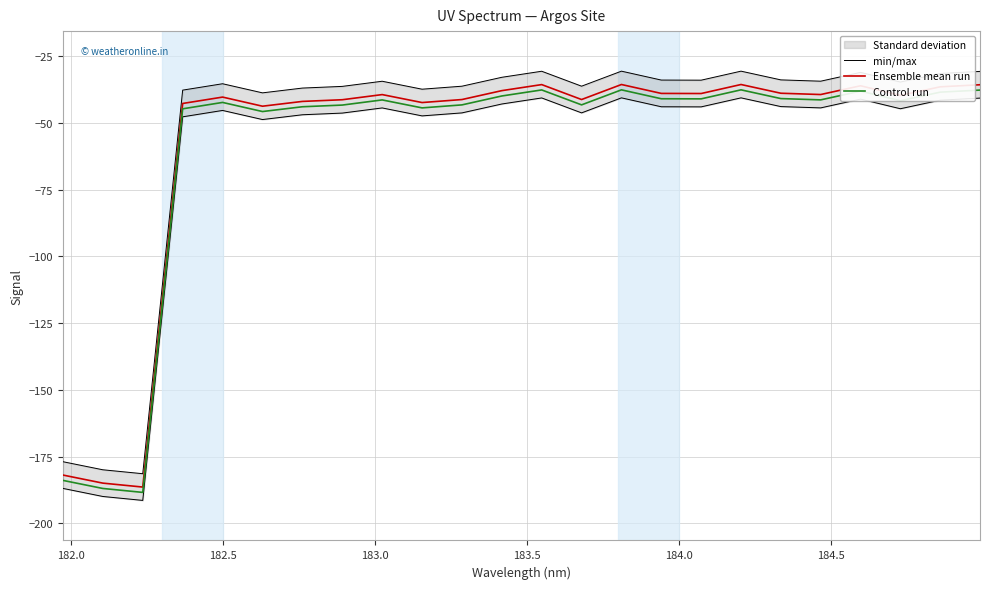

True or false: Ensemble mean run and Control run cross at least once.

False